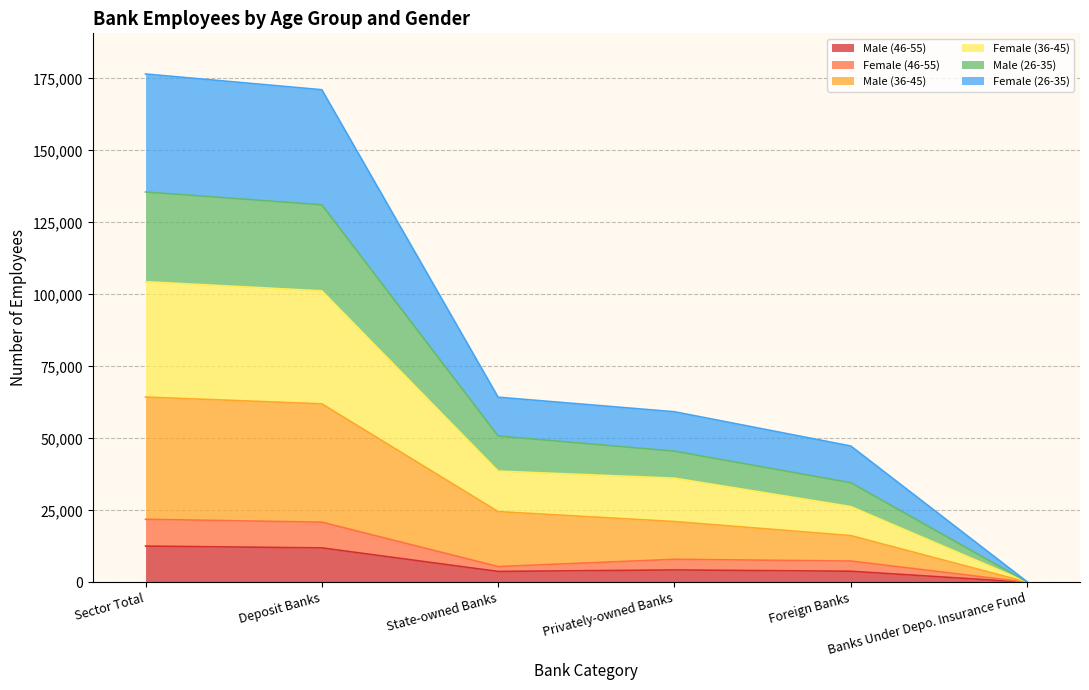

At how many categories does at least one series exceed 119358?

2